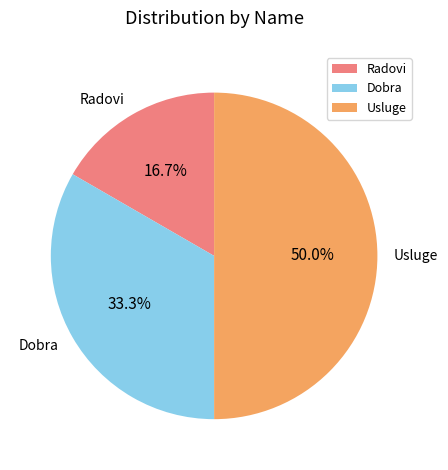

Which slice is the smallest?

Radovi